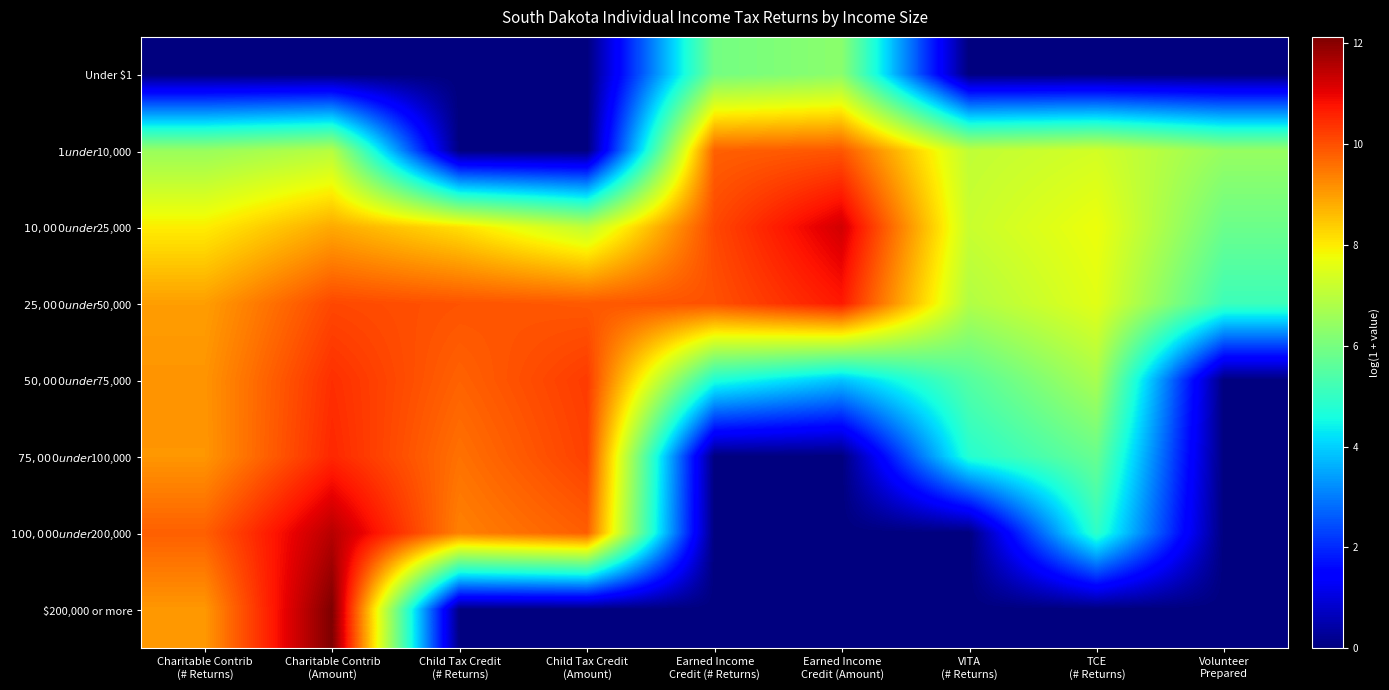

Reading right to left, transcribe all the data shown in this chart.

Under $1: Volunteer
Prepared=0.0	TCE
(# Returns)=0.0	VITA
(# Returns)=0.0	Earned Income
Credit (Amount)=6.3	Earned Income
Credit (# Returns)=5.9	Child Tax Credit
(Amount)=0.0	Child Tax Credit
(# Returns)=0.0	Charitable Contrib
(Amount)=0.0	Charitable Contrib
(# Returns)=0.0
$1 under $10,000: Volunteer
Prepared=6.5	TCE
(# Returns)=7.3	VITA
(# Returns)=7.1	Earned Income
Credit (Amount)=9.9	Earned Income
Credit (# Returns)=9.8	Child Tax Credit
(Amount)=0.0	Child Tax Credit
(# Returns)=0.0	Charitable Contrib
(Amount)=6.9	Charitable Contrib
(# Returns)=6.5
$10,000 under $25,000: Volunteer
Prepared=5.8	TCE
(# Returns)=7.7	VITA
(# Returns)=7.2	Earned Income
Credit (Amount)=11.2	Earned Income
Credit (# Returns)=10.1	Child Tax Credit
(Amount)=7.1	Child Tax Credit
(# Returns)=8.1	Charitable Contrib
(Amount)=8.8	Charitable Contrib
(# Returns)=8.0
$25,000 under $50,000: Volunteer
Prepared=5.1	TCE
(# Returns)=7.6	VITA
(# Returns)=6.8	Earned Income
Credit (Amount)=10.7	Earned Income
Credit (# Returns)=10.0	Child Tax Credit
(Amount)=9.9	Child Tax Credit
(# Returns)=9.9	Charitable Contrib
(Amount)=10.1	Charitable Contrib
(# Returns)=9.0
$50,000 under $75,000: Volunteer
Prepared=0.0	TCE
(# Returns)=6.7	VITA
(# Returns)=5.5	Earned Income
Credit (Amount)=3.9	Earned Income
Credit (# Returns)=4.7	Child Tax Credit
(Amount)=10.3	Child Tax Credit
(# Returns)=9.8	Charitable Contrib
(Amount)=10.4	Charitable Contrib
(# Returns)=9.1
$75,000 under $100,000: Volunteer
Prepared=0.0	TCE
(# Returns)=5.8	VITA
(# Returns)=4.8	Earned Income
Credit (Amount)=0.0	Earned Income
Credit (# Returns)=0.0	Child Tax Credit
(Amount)=10.2	Child Tax Credit
(# Returns)=9.6	Charitable Contrib
(Amount)=10.5	Charitable Contrib
(# Returns)=9.1
$100,000 under $200,000: Volunteer
Prepared=0.0	TCE
(# Returns)=4.9	VITA
(# Returns)=0.0	Earned Income
Credit (Amount)=0.0	Earned Income
Credit (# Returns)=0.0	Child Tax Credit
(Amount)=9.8	Child Tax Credit
(# Returns)=9.4	Charitable Contrib
(Amount)=11.5	Charitable Contrib
(# Returns)=9.8
$200,000 or more: Volunteer
Prepared=0.0	TCE
(# Returns)=0.0	VITA
(# Returns)=0.0	Earned Income
Credit (Amount)=0.0	Earned Income
Credit (# Returns)=0.0	Child Tax Credit
(Amount)=0.0	Child Tax Credit
(# Returns)=0.0	Charitable Contrib
(Amount)=12.1	Charitable Contrib
(# Returns)=9.1